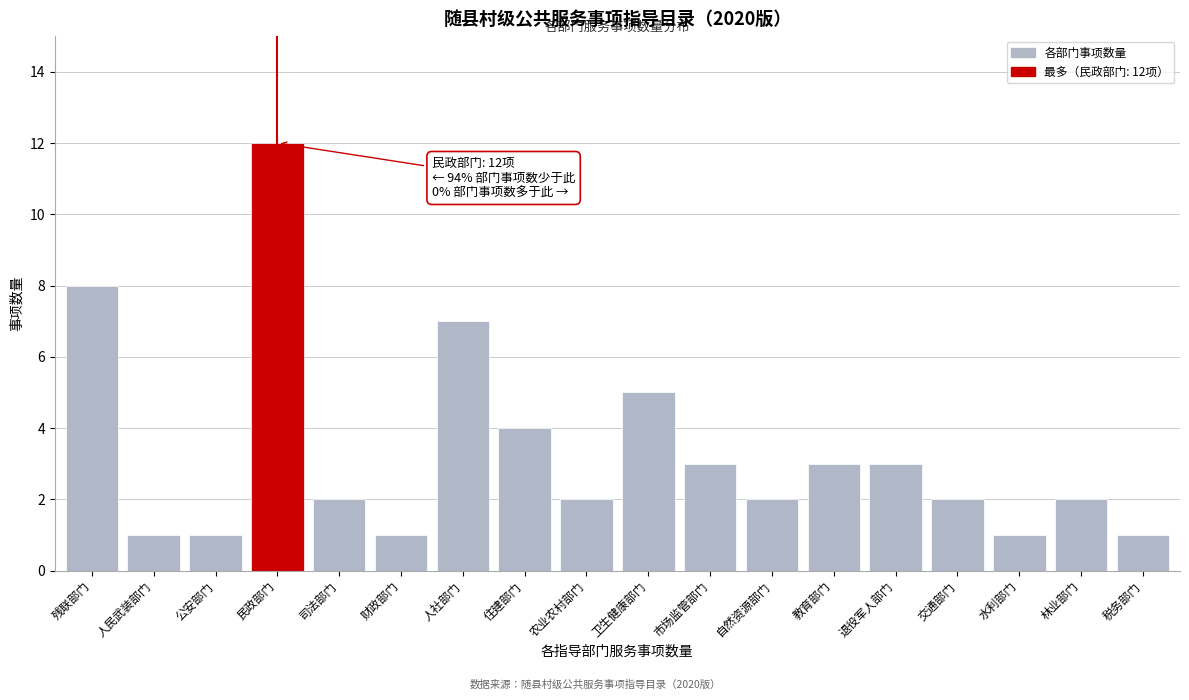

Reading left to right, extract all data points from this chart.

残联部门=8	人民武装部门=1	公安部门=1	民政部门=12	司法部门=2	财政部门=1	人社部门=7	住建部门=4	农业农村部门=2	卫生健康部门=5	市场监管部门=3	自然资源部门=2	教育部门=3	退役军人部门=3	交通部门=2	水利部门=1	林业部门=2	税务部门=1